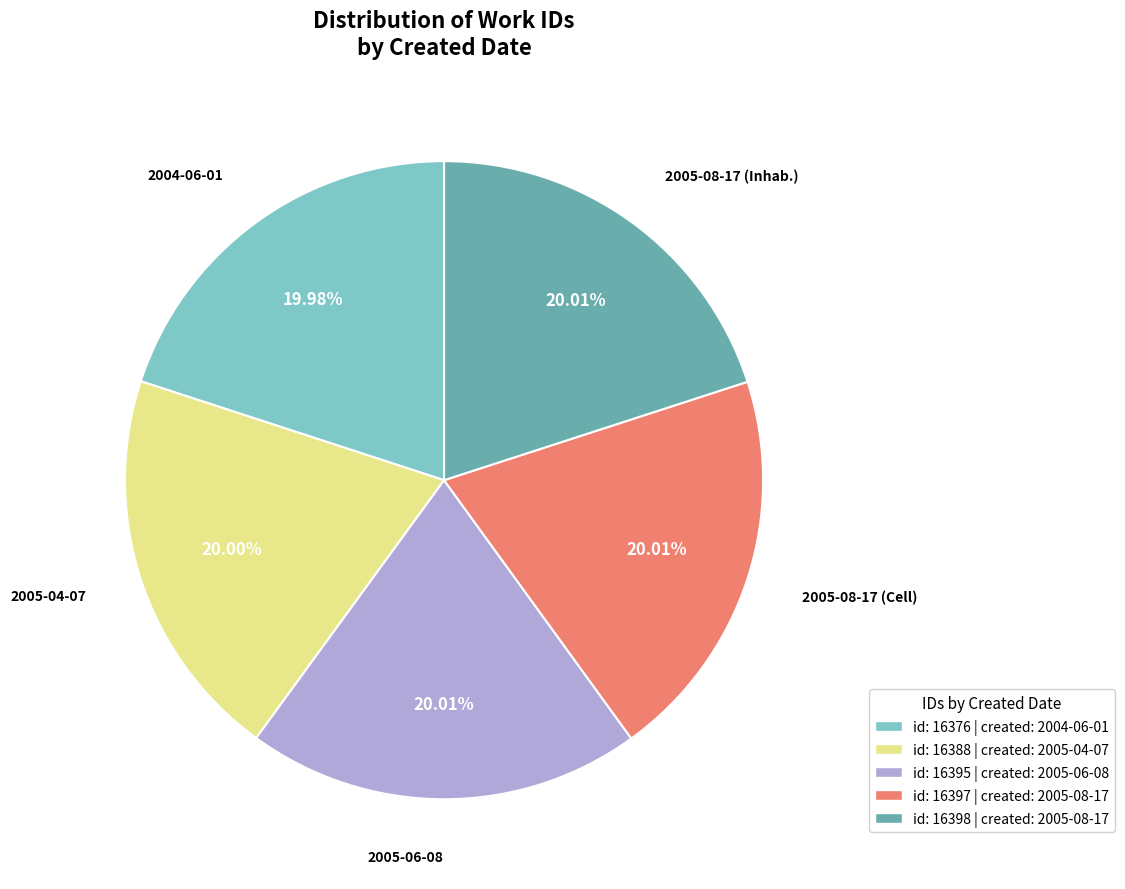

Is there a majority slice in this chart?

No